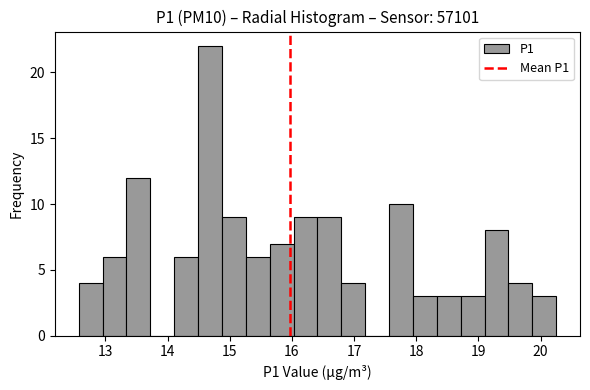

Read against the x-axis, roughly where is the centre of the tallest bar?

14.7